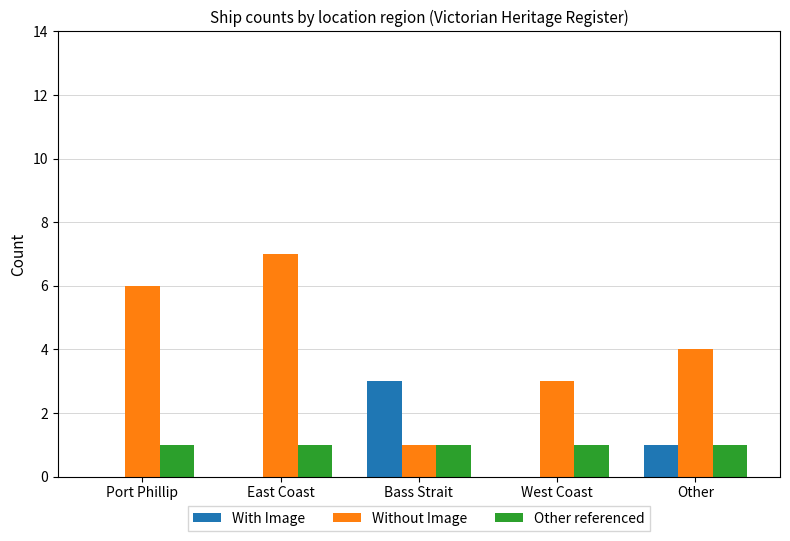

At which category is the sum across all series the highest?

East Coast